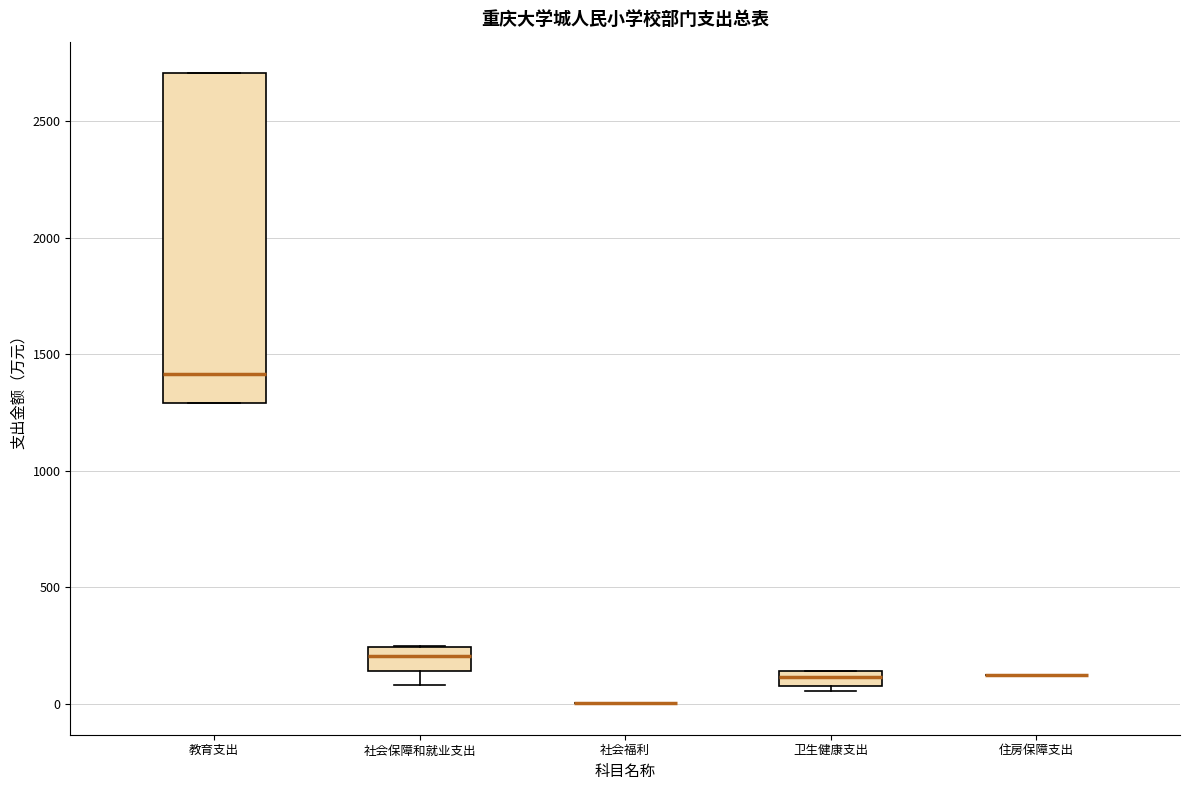

Where is the upper edge of the box for 社会保障和就业支出 on the y-axis? The values are not printed on the chart, so give them approximately, as read against the axis.

250